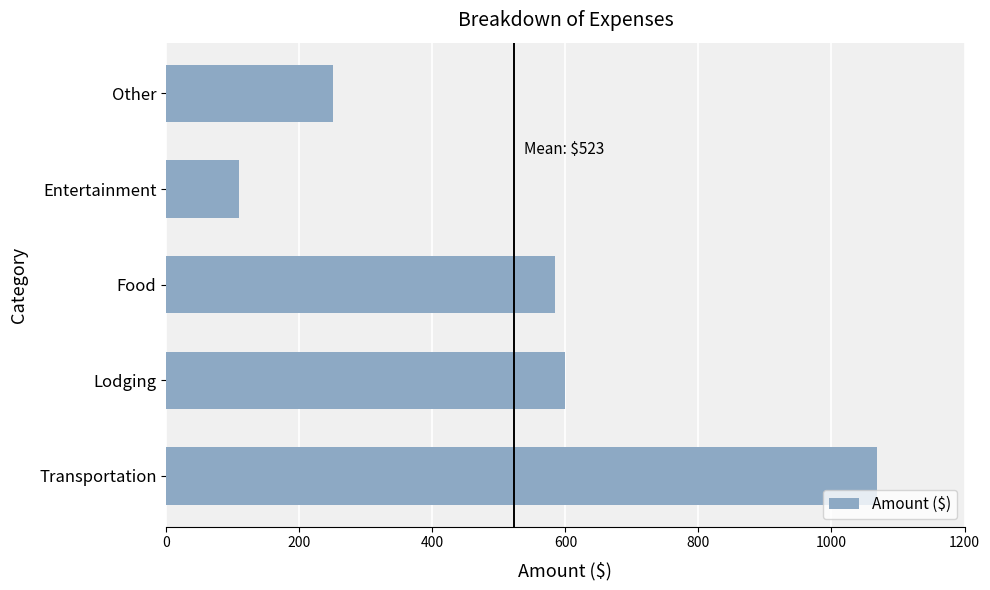

Reading bottom to top, list all the values displayed in this chart.

1067.7	600.0	585.0	110.0	250.0